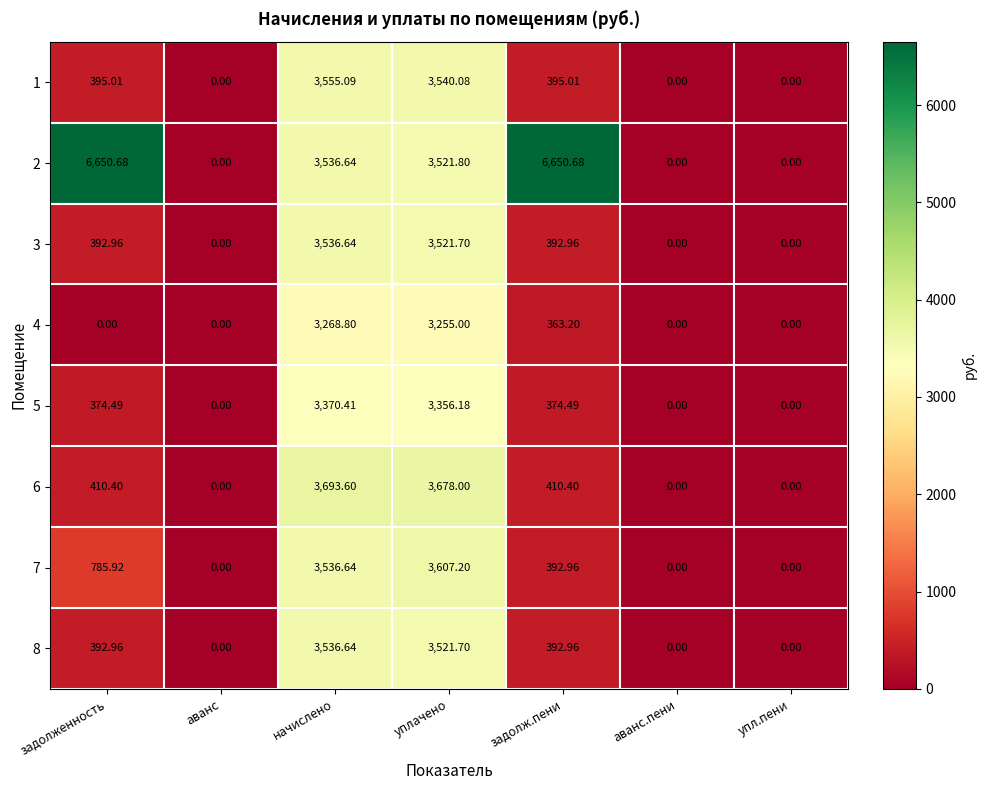

What is the total value across all series at уплачено?

28001.7